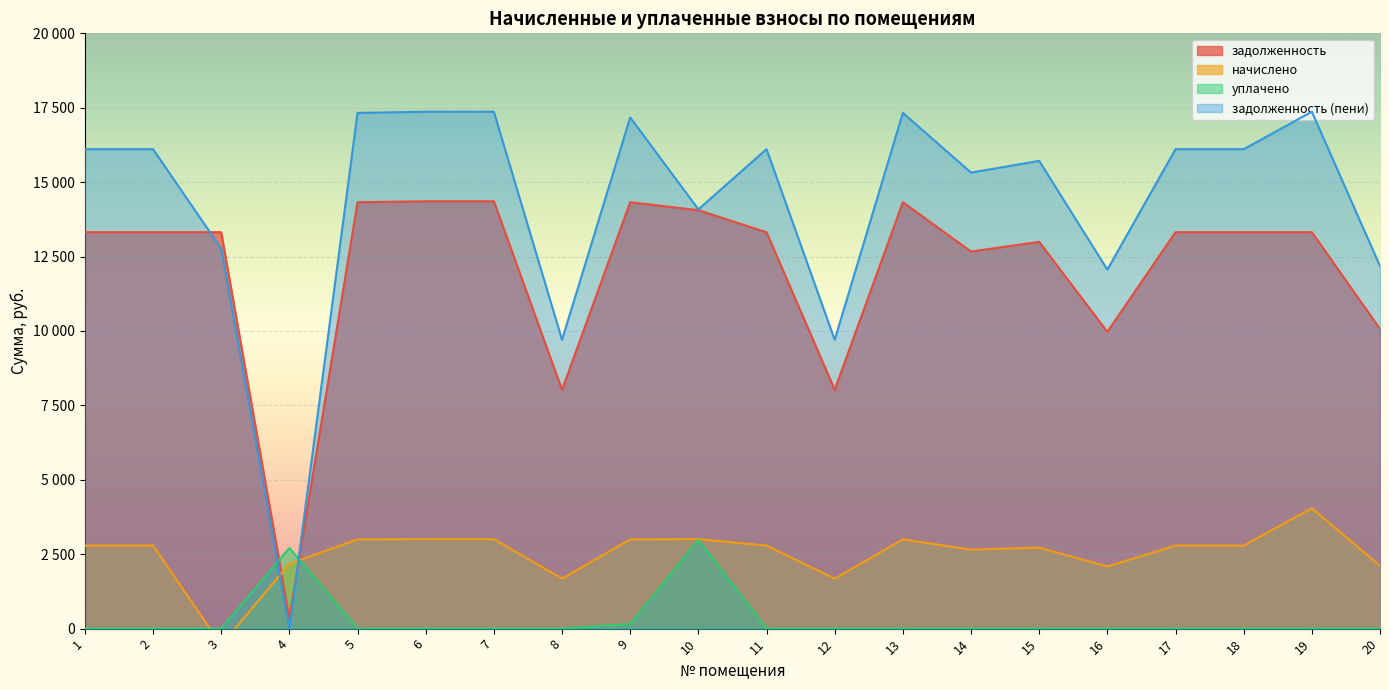

True or false: задолженность (пени) and задолженность intersect in this chart.

True